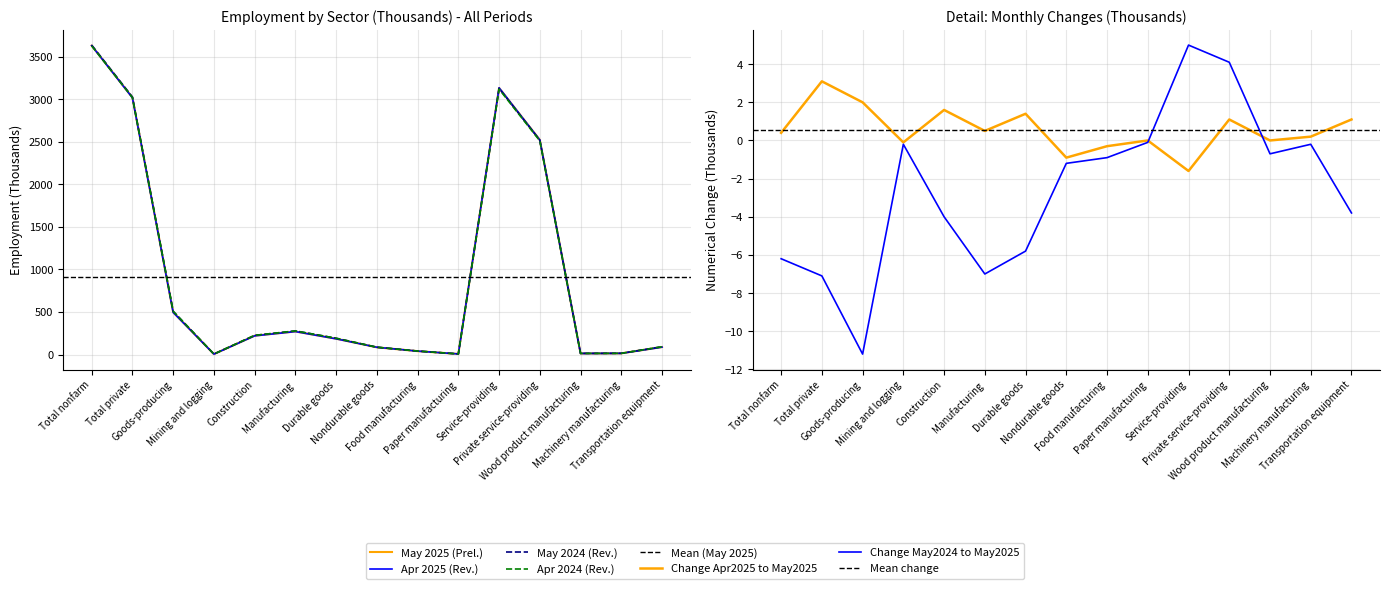

True or false: Change May2024 to May2025 and Apr 2024 (Rev.) cross at least once.

False